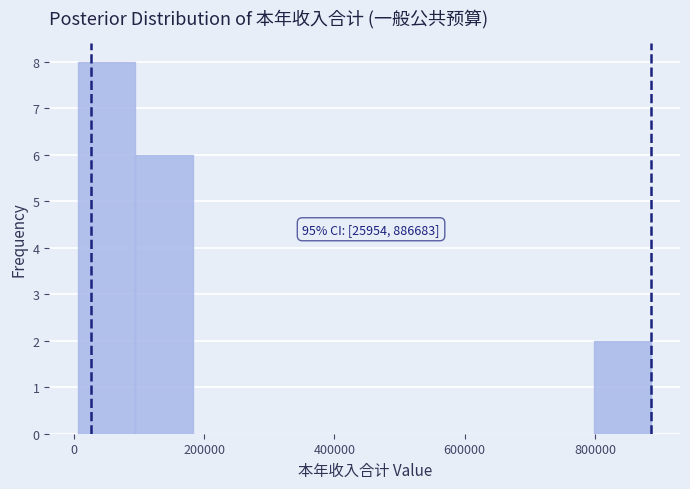

Which range on the x-axis has the tallest bar?

0 to 100000